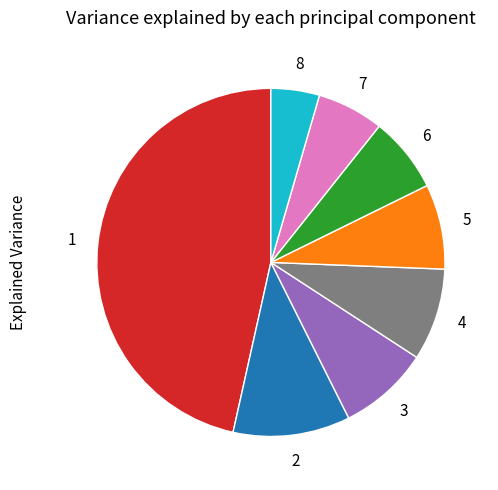

How many slices are in this pie chart?

8